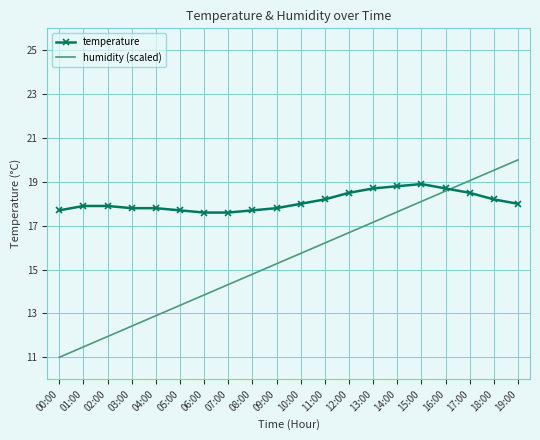

At how many categories does at least one series exceed 13?

20